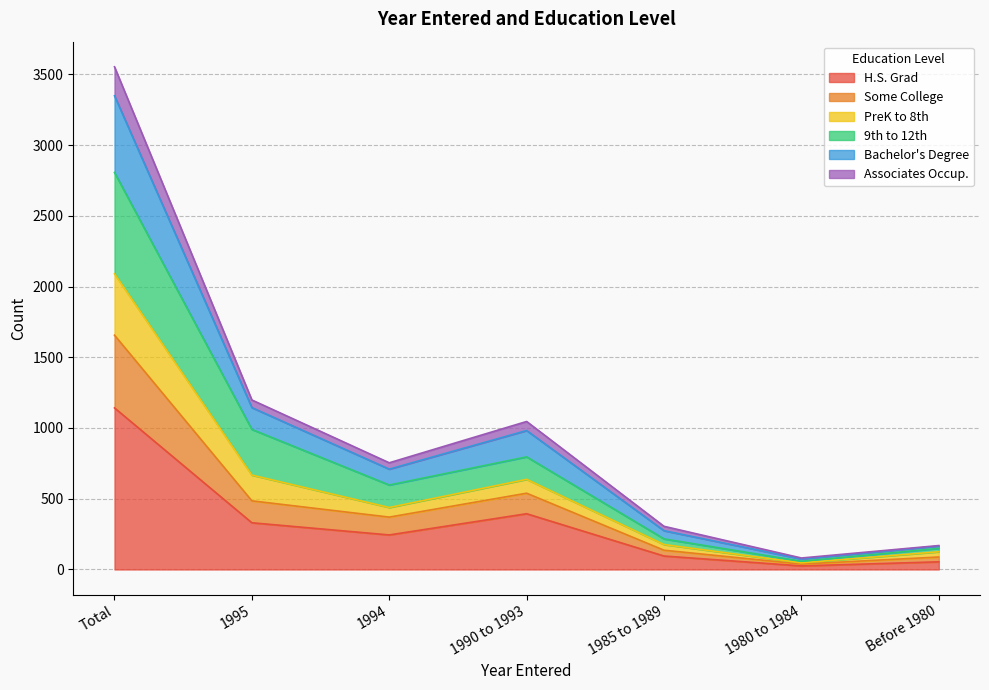

True or false: 9th to 12th has more than 2 points higher than both neighbors.

False